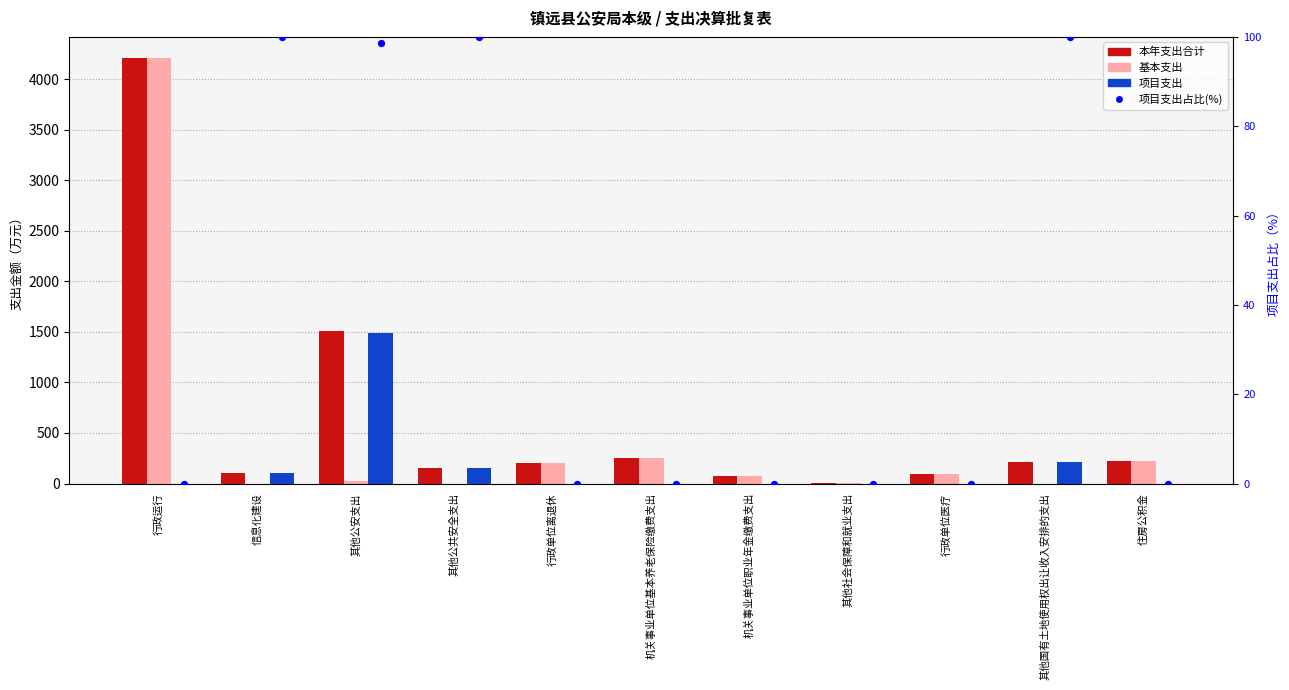

Is the value of 基本支出 at 机关事业单位基本养老保险缴费支出 greater than the value of 项目支出占比(%) at 行政单位医疗?

Yes